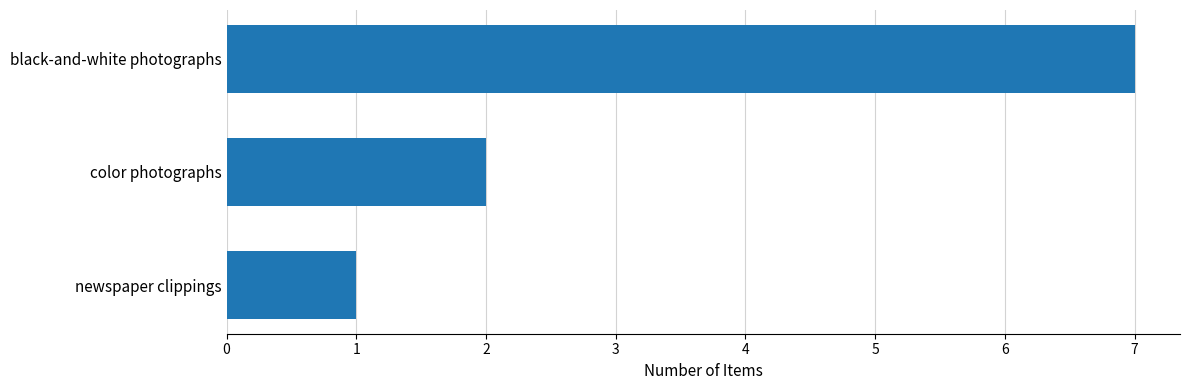

What is the ratio of the value at black-and-white photographs to the value at newspaper clippings?

7.0